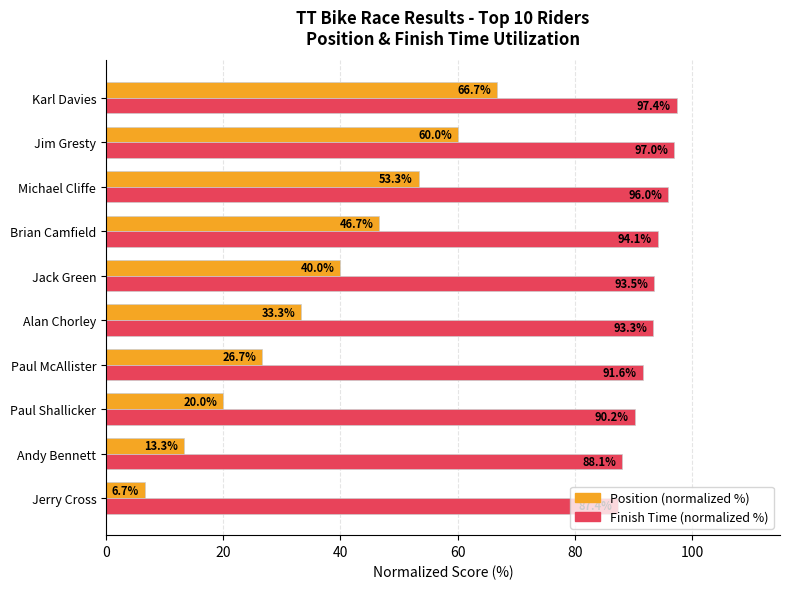

At which category is the sum across all series the highest?

Karl Davies